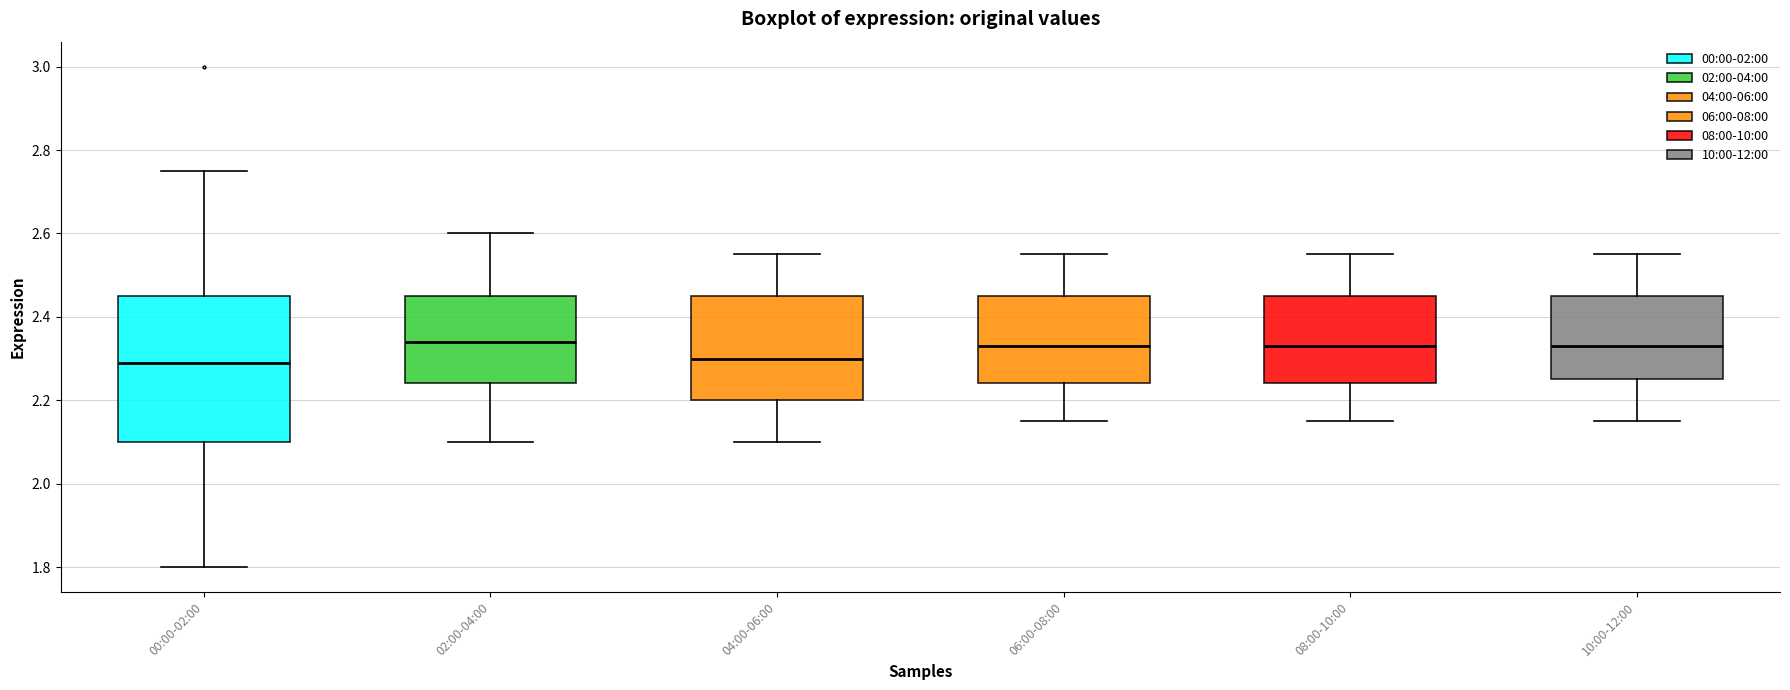

Reading left to right, transcribe this box plot: for each box, give where its median line is, the range the box spans, and where its two whiskers end, as read against the y-axis. The values are not printed on the chart, so give them approximately, as read against the axis.

00:00-02:00: median 2.30, box 2.10 to 2.46, whiskers 1.80 to 2.76
02:00-04:00: median 2.34, box 2.24 to 2.46, whiskers 2.10 to 2.60
04:00-06:00: median 2.30, box 2.20 to 2.46, whiskers 2.10 to 2.56
06:00-08:00: median 2.34, box 2.24 to 2.46, whiskers 2.16 to 2.56
08:00-10:00: median 2.34, box 2.24 to 2.46, whiskers 2.16 to 2.56
10:00-12:00: median 2.34, box 2.26 to 2.46, whiskers 2.16 to 2.56